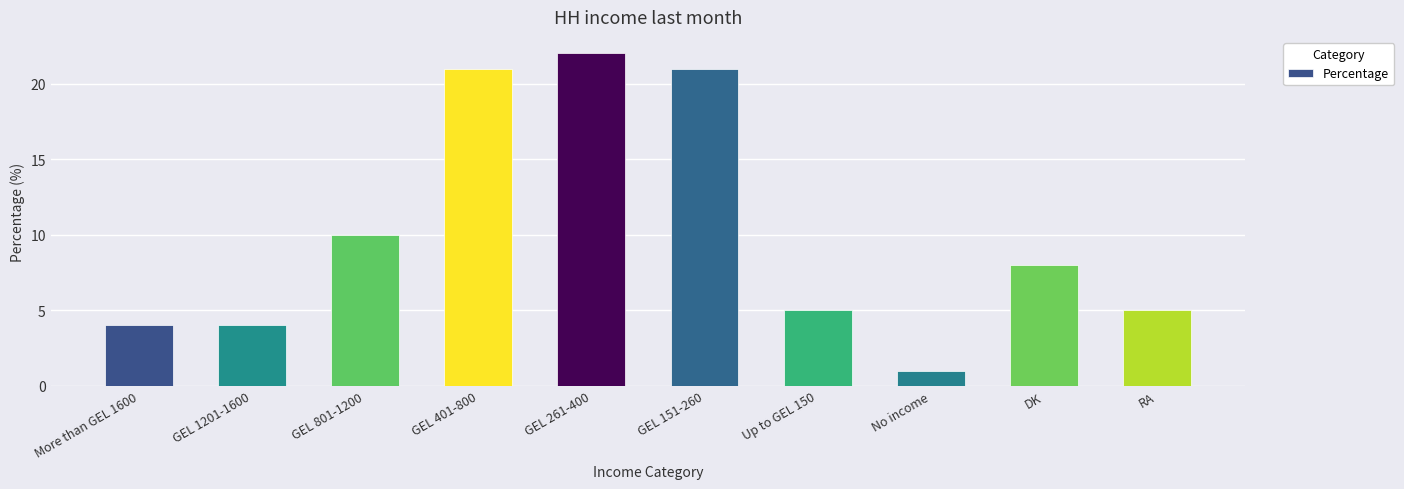

What is the change in value from GEL 1201-1600 to GEL 401-800?

+17